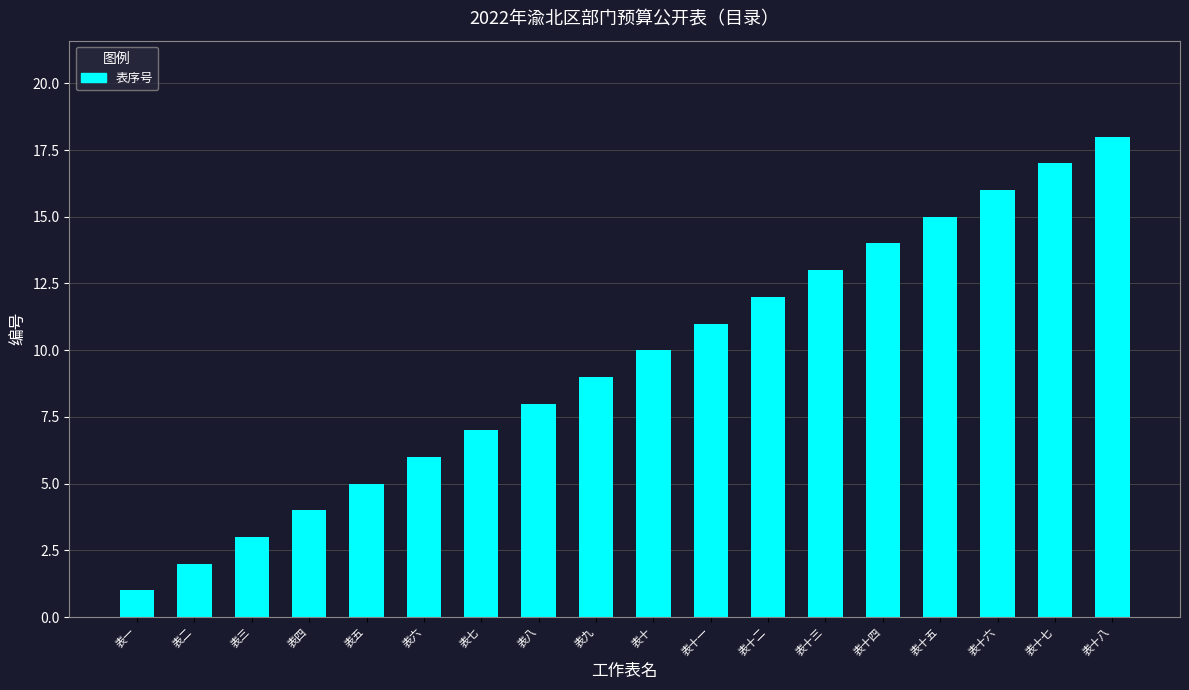

What is the label of the 4th bar from the right?

表十五